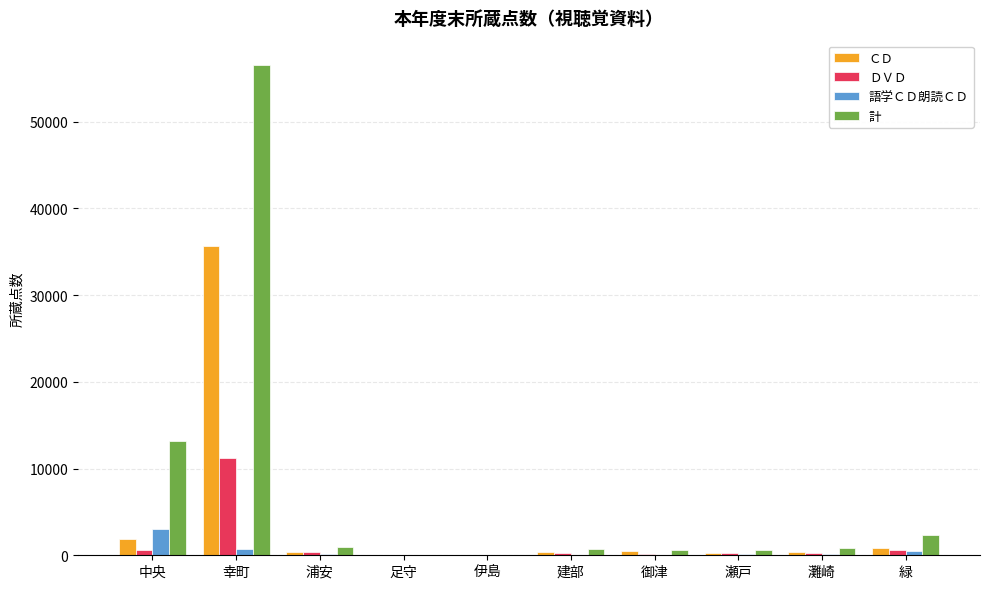

The 語学ＣＤ朗読ＣＤ series shows 0 at 伊島. True or false?

True